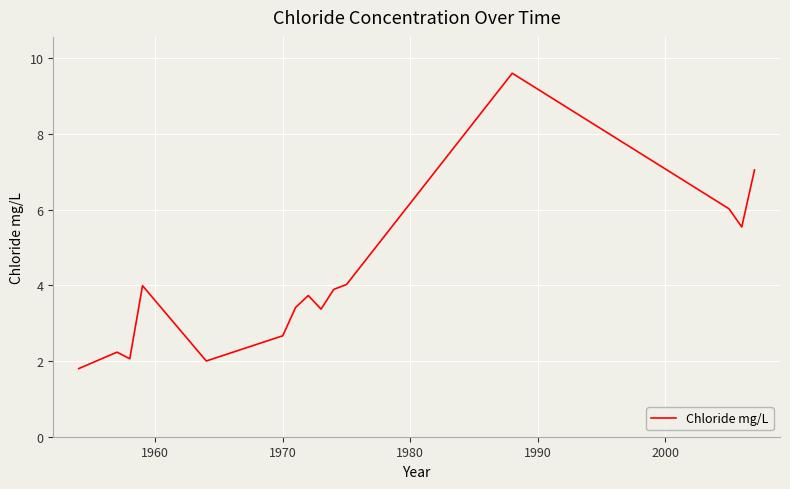

What is the greatest value displayed?

9.6